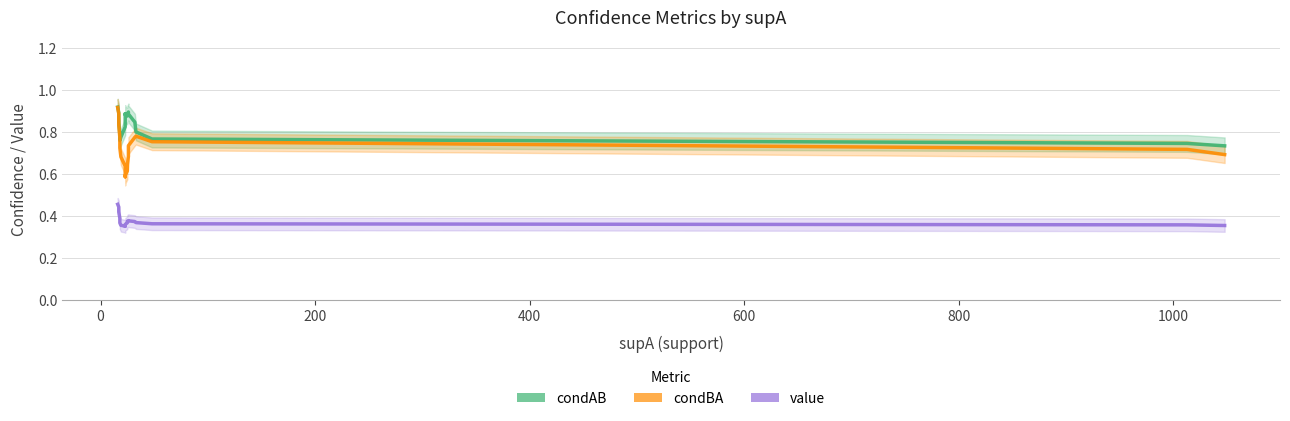

What is the sum of all value values?

7.2